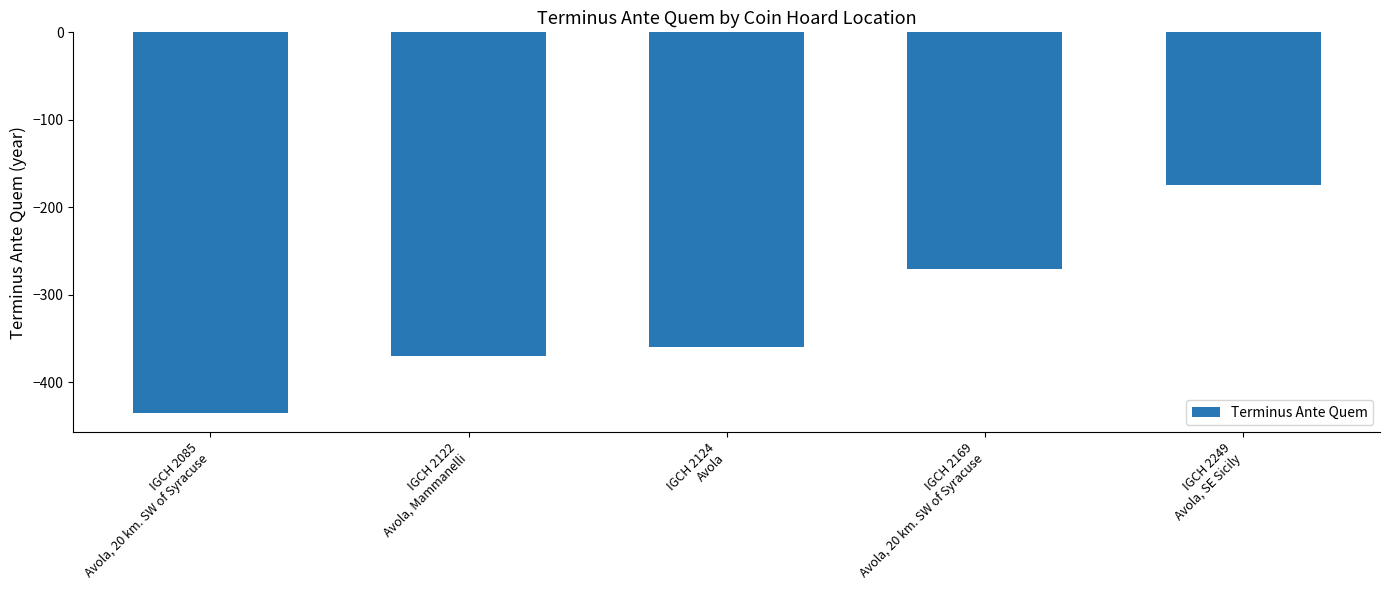

The chart shows a value of -360 at IGCH 2124
Avola. True or false?

True